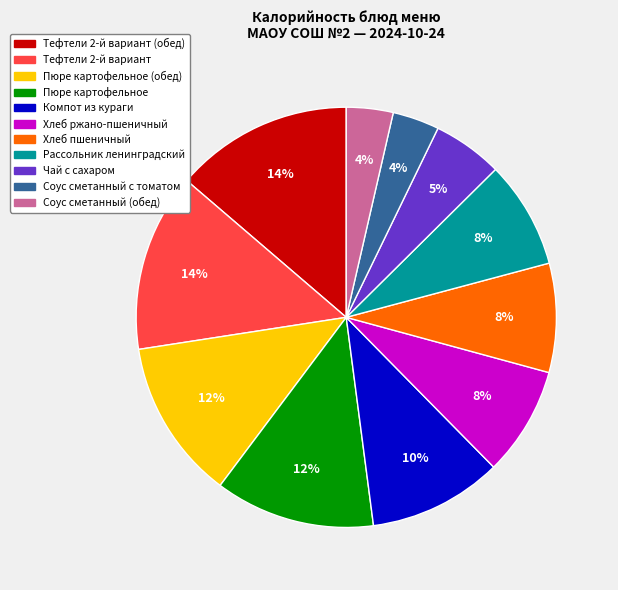

Does any single category account for the majority?

No